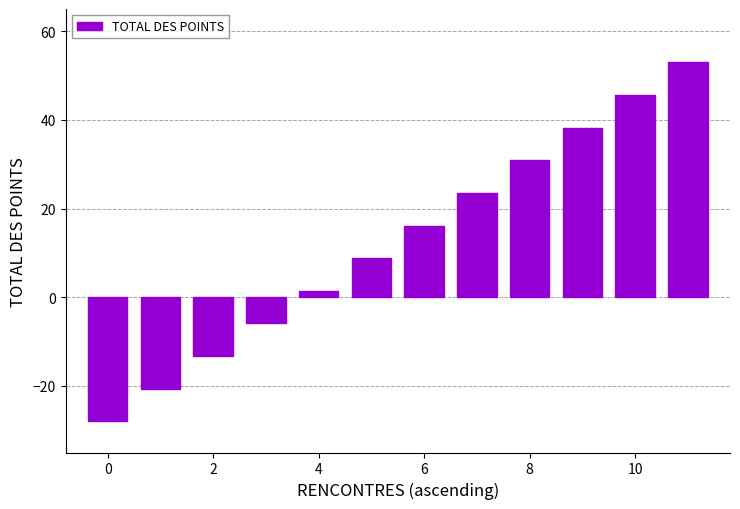

How many data points are less than 16?

6